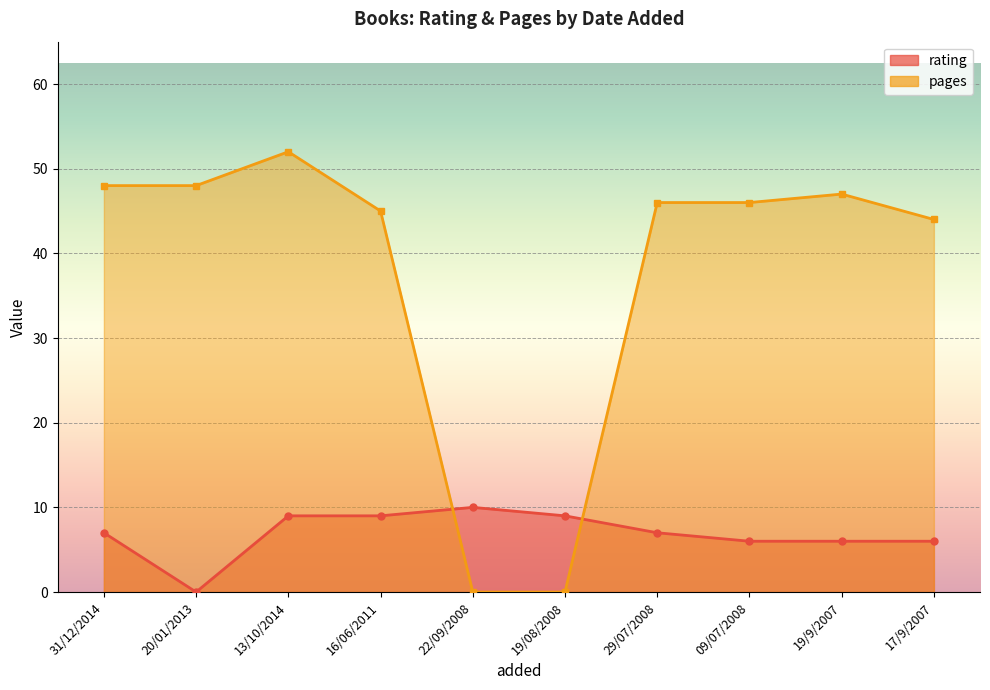

Is it true that rating equals 6 at 09/07/2008?

True